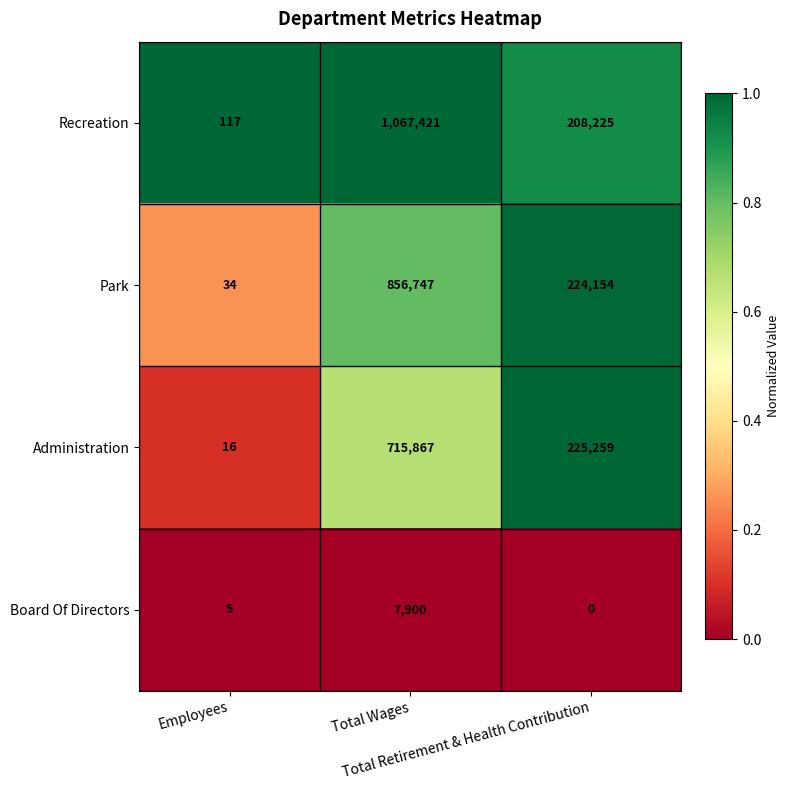

Which series has the largest range (max minus min)?

Recreation